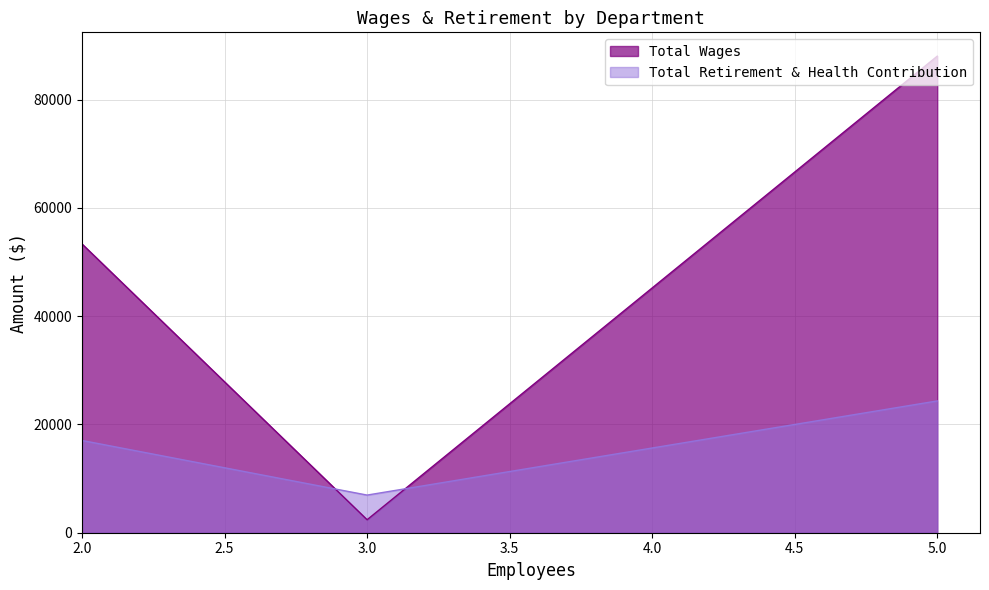

How many data points in Total Wages are less than 53334?

1